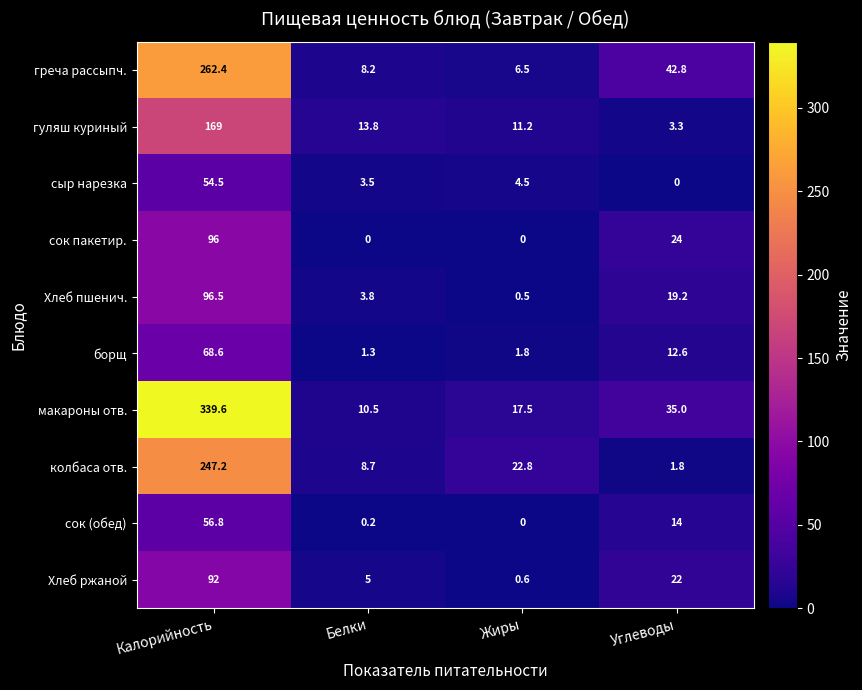

Rank the series at Углеводы from highest to lowest value.

греча рассыпч., макароны отв., сок пакетир., Хлеб ржаной, Хлеб пшенич., сок (обед), борщ, гуляш куриный, колбаса отв., сыр нарезка